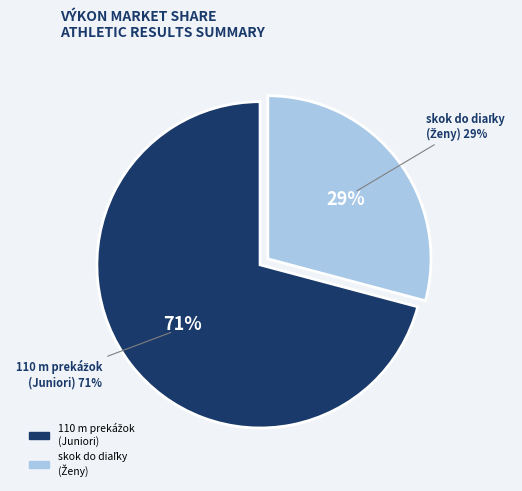

Rank the categories by value from highest to lowest.

110 m prekážok [99,1 cm] - Juniori, skok do diaľky - Ženy